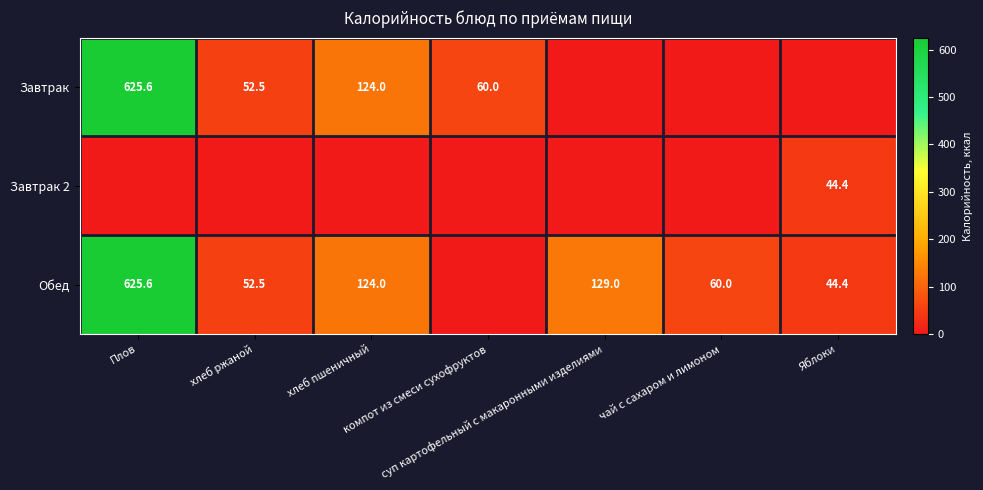

The value of Завтрак at Яблоки is -400.9. True or false?

False